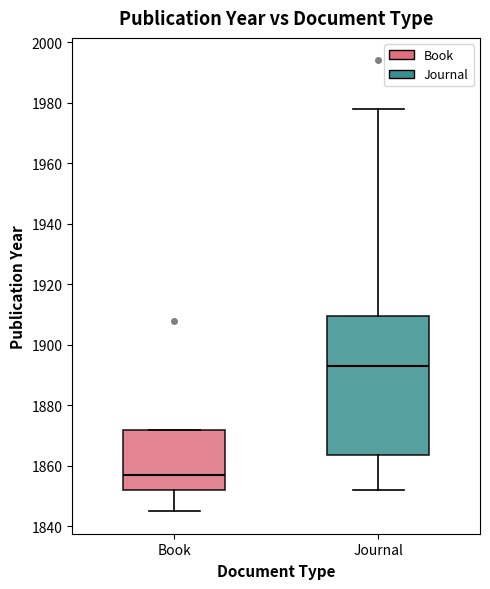

Reading left to right, read every box against the y-axis: the position of its median line, the range the box covers, and the ends of its whiskers. The values are not printed on the chart, so give them approximately, as read against the axis.

Book: median 1858, box 1852 to 1872, whiskers 1846 to 1872
Journal: median 1894, box 1864 to 1910, whiskers 1852 to 1978